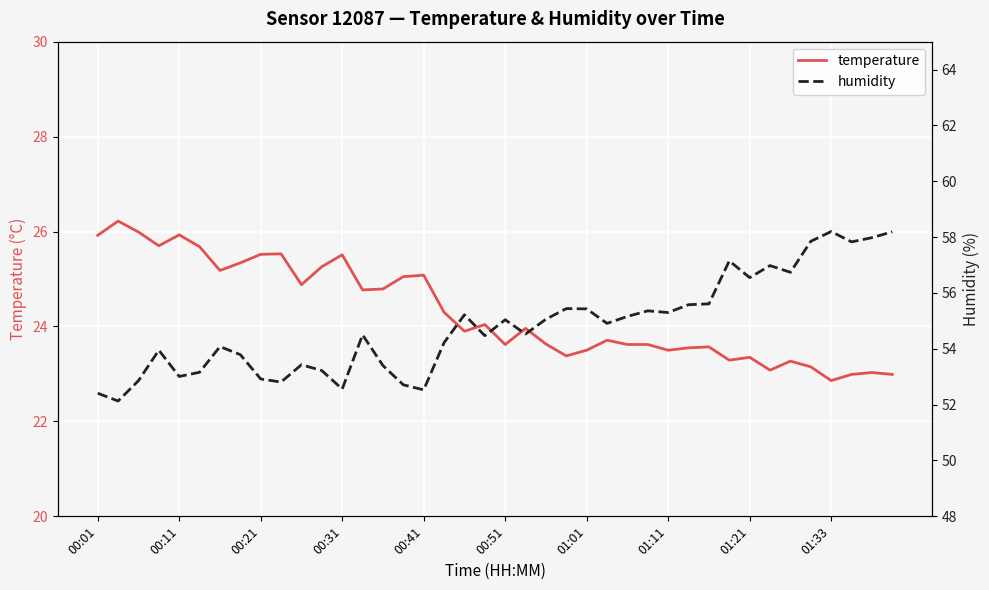

True or false: humidity and temperature cross at least once.

False